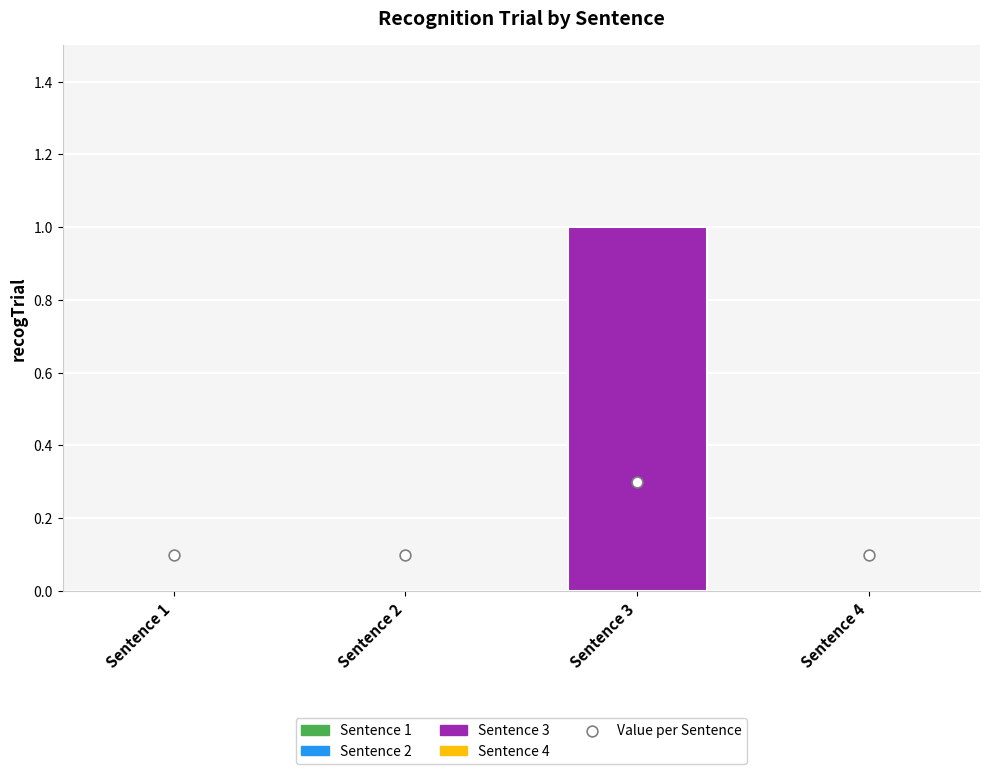

What is the change in value from Sentence 1 to Sentence 3?

+1